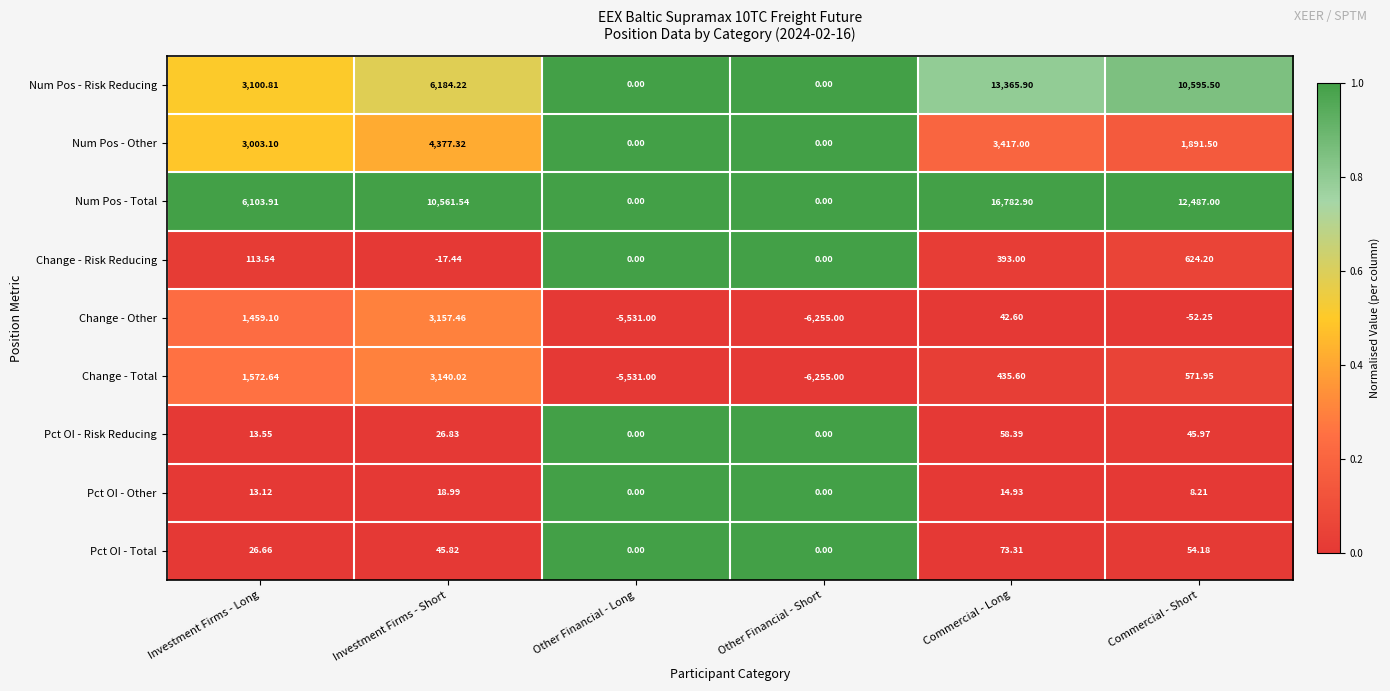

Which label corresponds to the largest value in the chart?

Commercial - Long